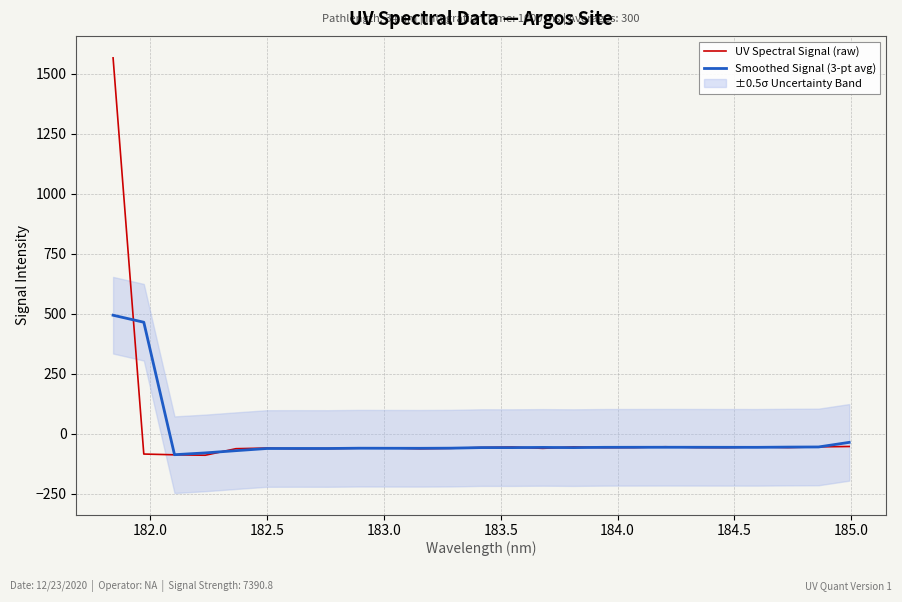

What is the maximum value for Smoothed Signal (3-pt avg)?

493.9